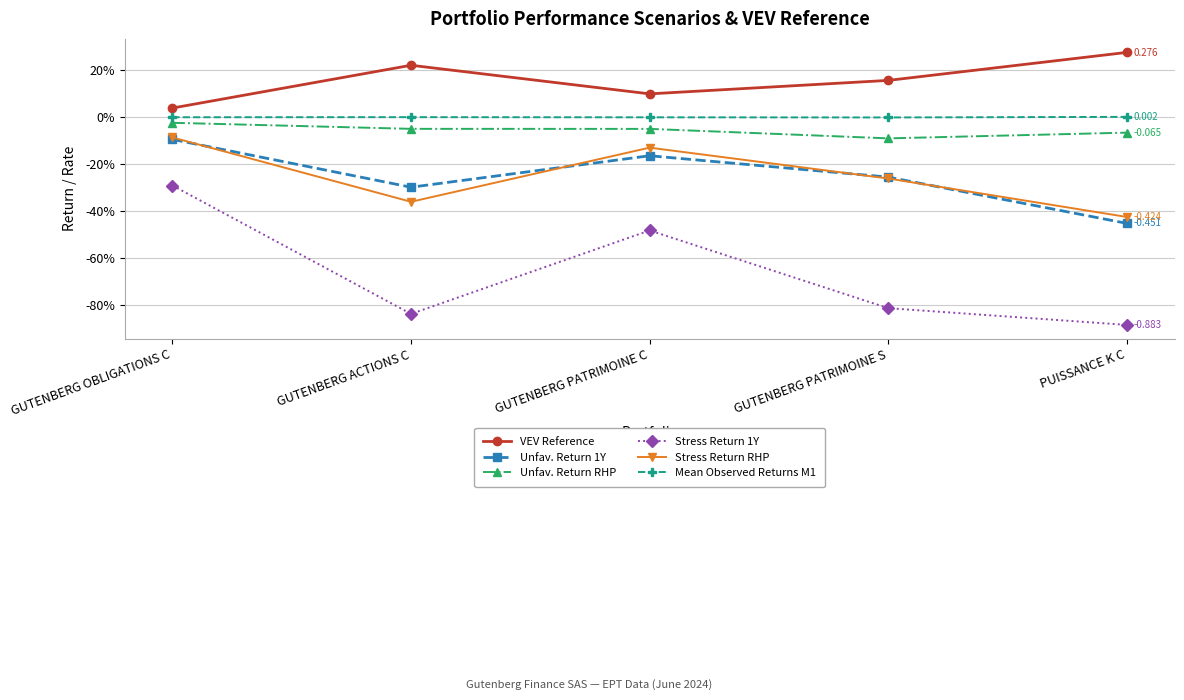

What is the minimum value shown in the chart?

-0.9